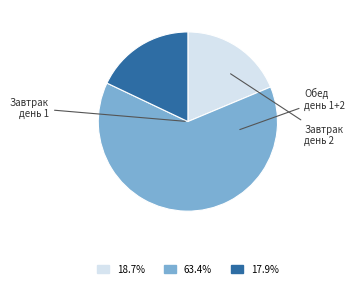

Does any single category account for the majority?

Yes